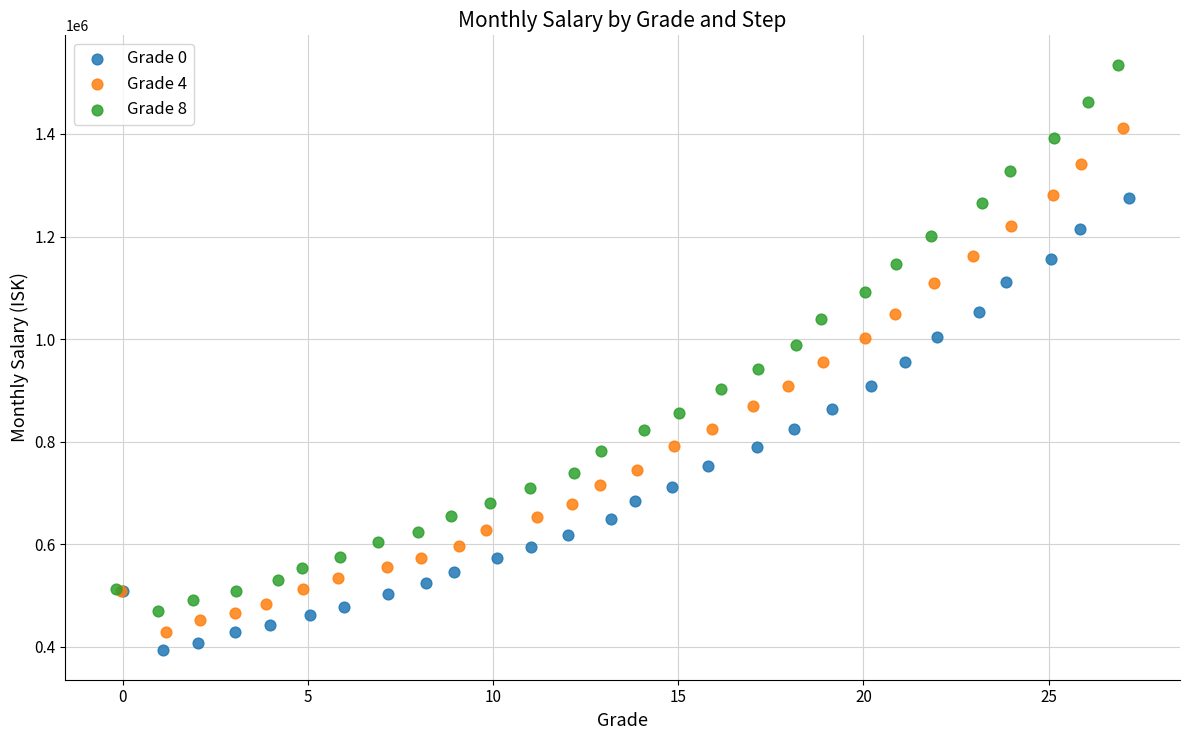

Which series has the widest spread of Y values?

Grade 8